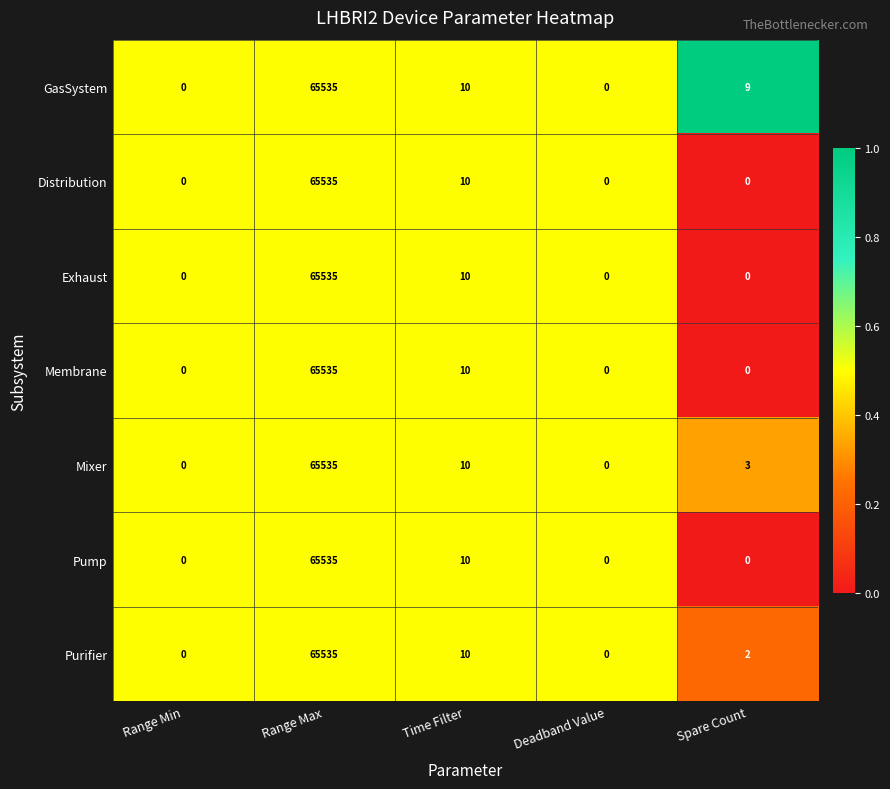

Which series has the largest total across all categories?

GasSystem